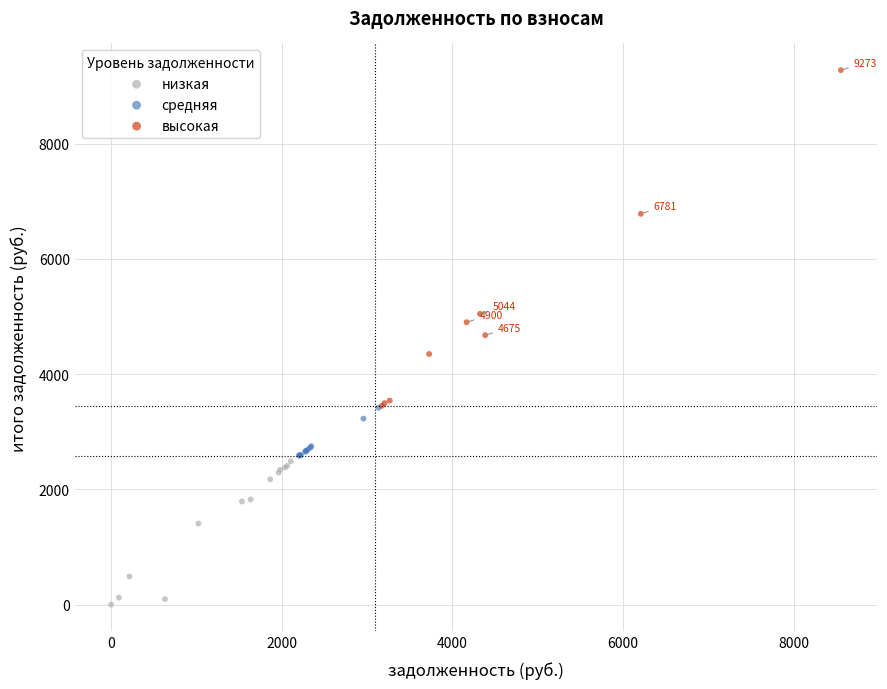

Which series reaches the minimum Y coordinate?

низкая